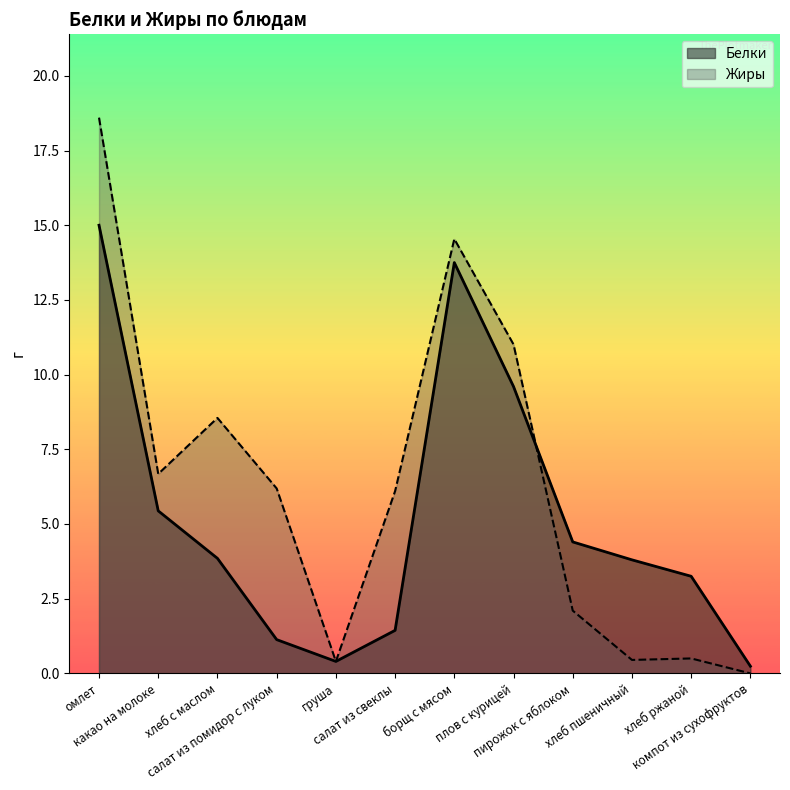

Where is Белки nearest to the value 7?

какао на молоке